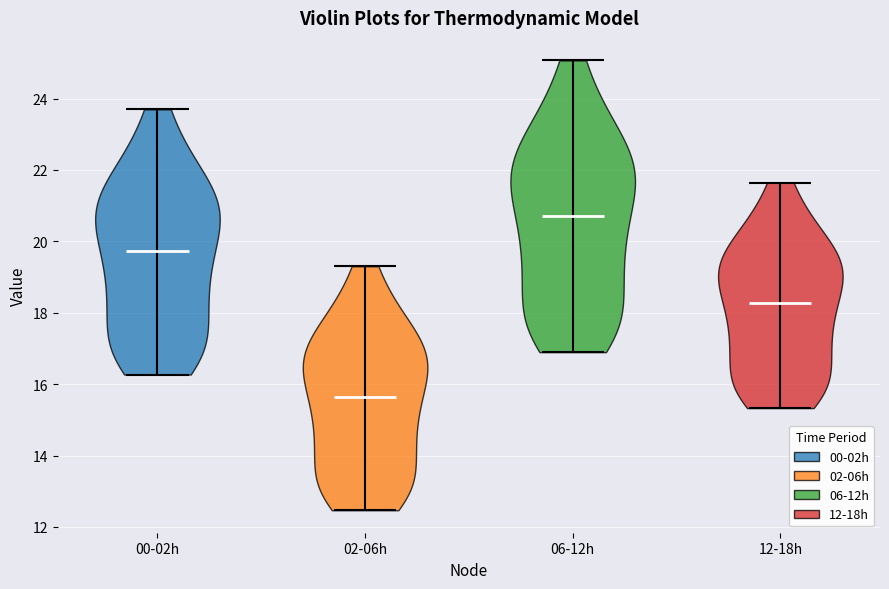

What is the lowest point the violin for 02-06h reaches on the y-axis? The values are not printed on the chart, so give them approximately, as read against the axis.

12.4